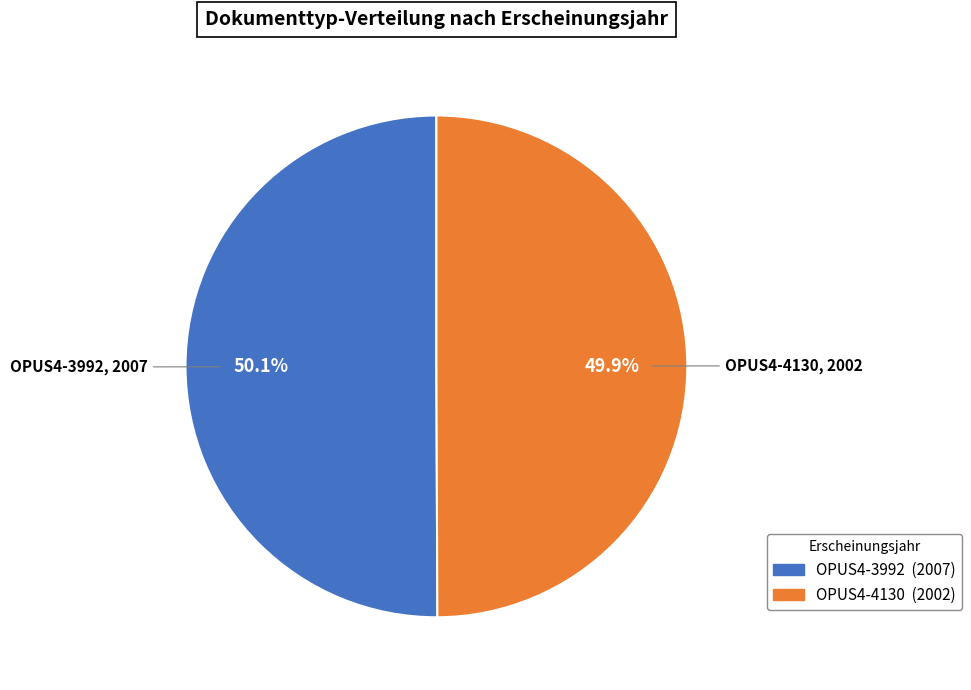

What percentage do OPUS4-4130 and OPUS4-3992 together represent?

100.0%